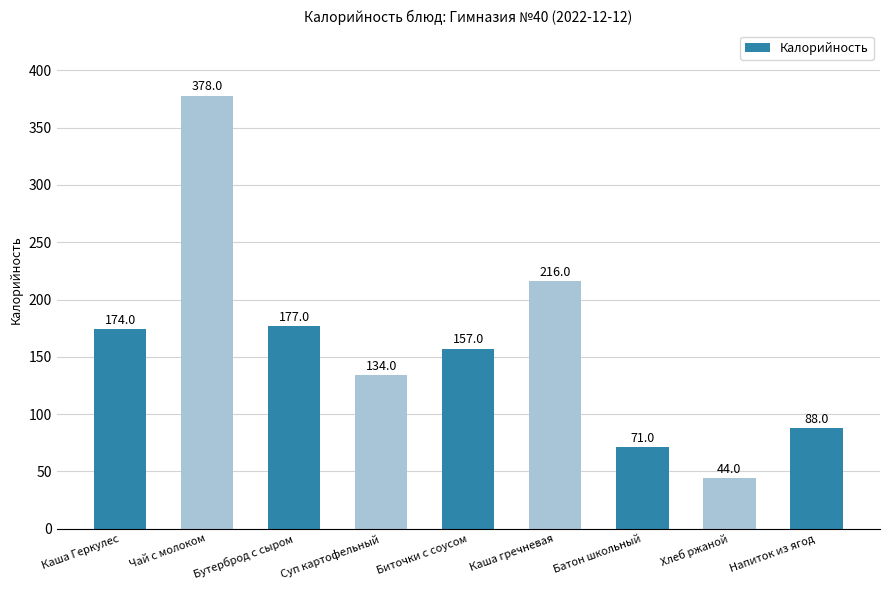

Reading left to right, list all the values displayed in this chart.

Каша Геркулес=174	Чай с молоком=378	Бутерброд с сыром=177	Суп картофельный=134	Биточки с соусом=157	Каша гречневая=216	Батон школьный=71	Хлеб ржаной=44	Напиток из ягод=88